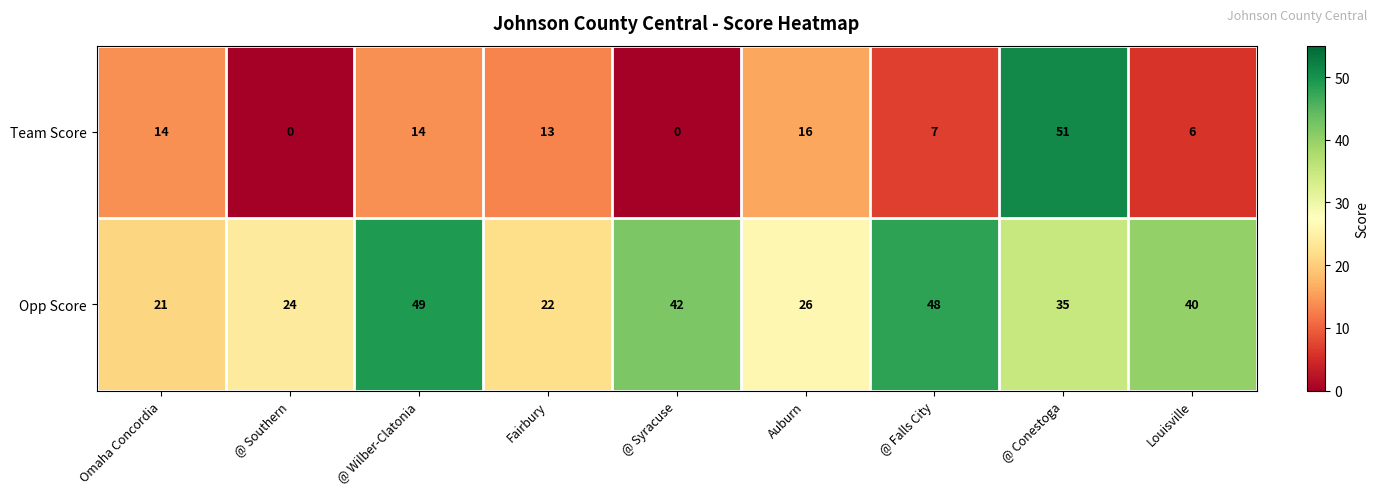

Rank the series by their maximum value, from lowest to highest.

Opp Score, Team Score